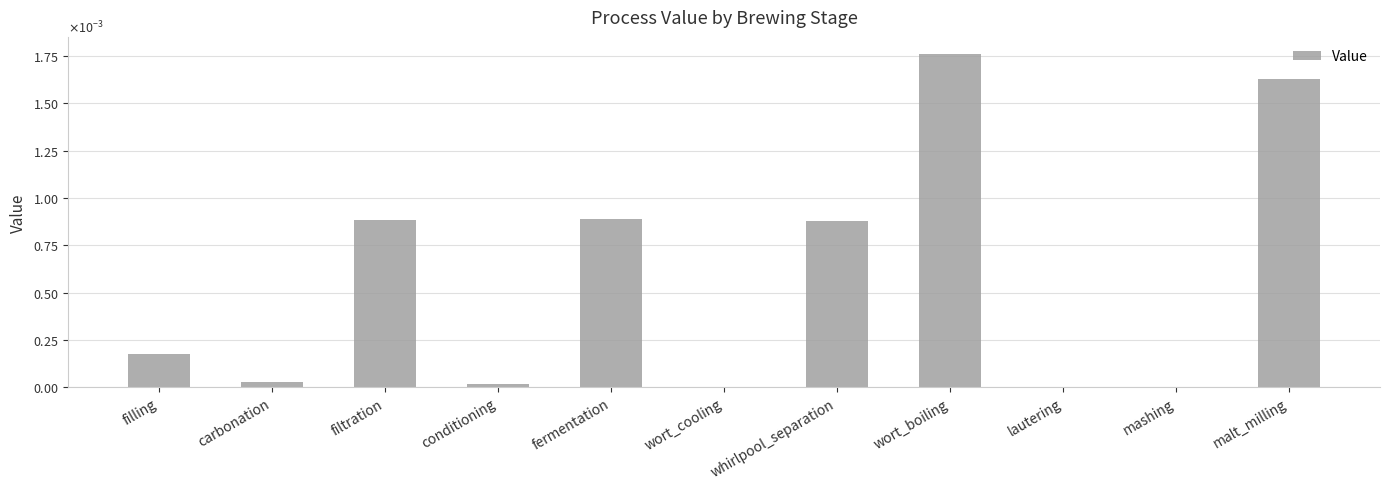

Are the bars horizontal?

No